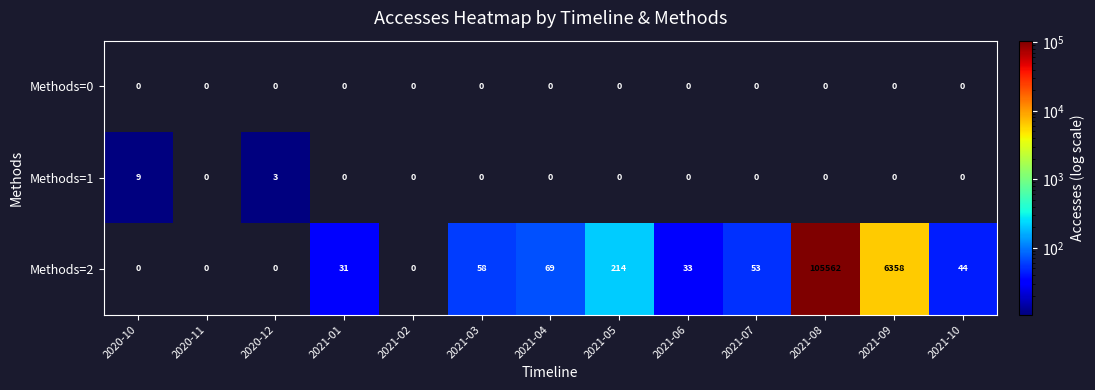

Count the number of data series in this chart.

3